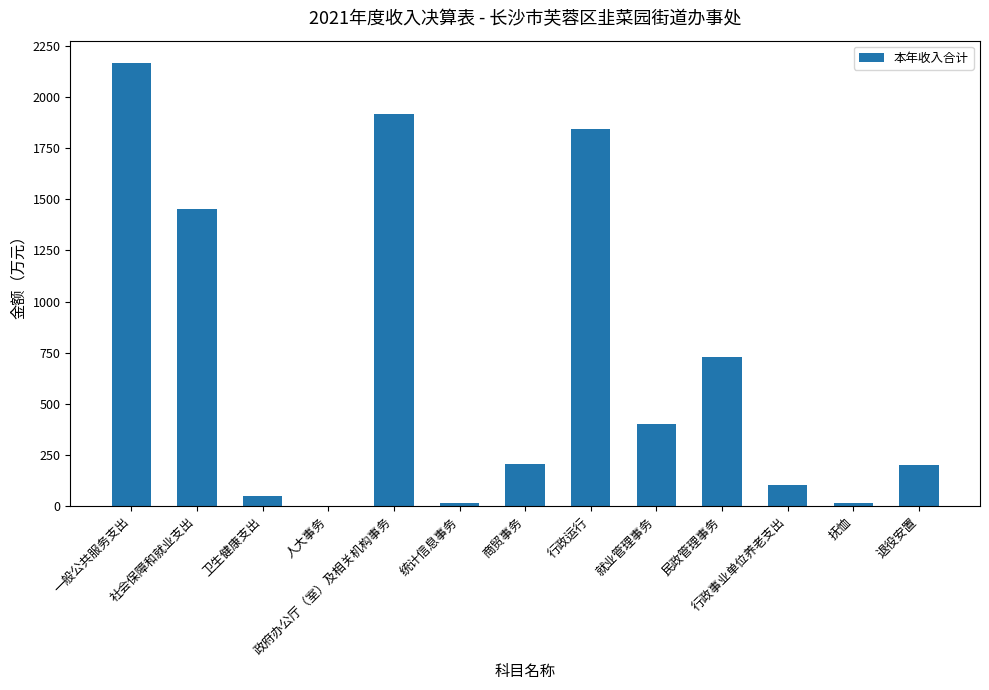

Which category has the highest value across all series?

一般公共服务支出